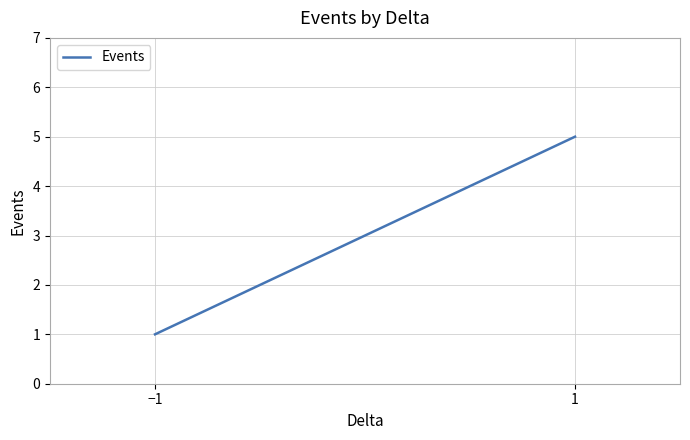

What is the label of the 2nd point from the right?

−1